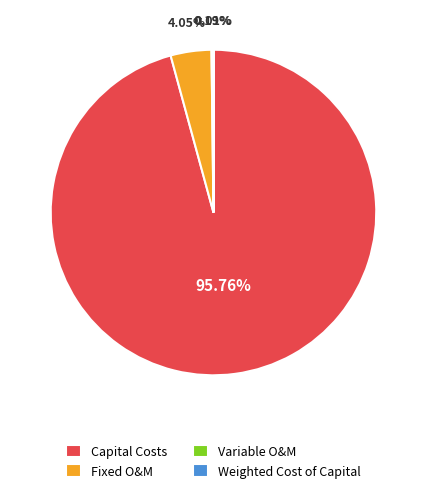

Which slice is the largest?

Capital Costs